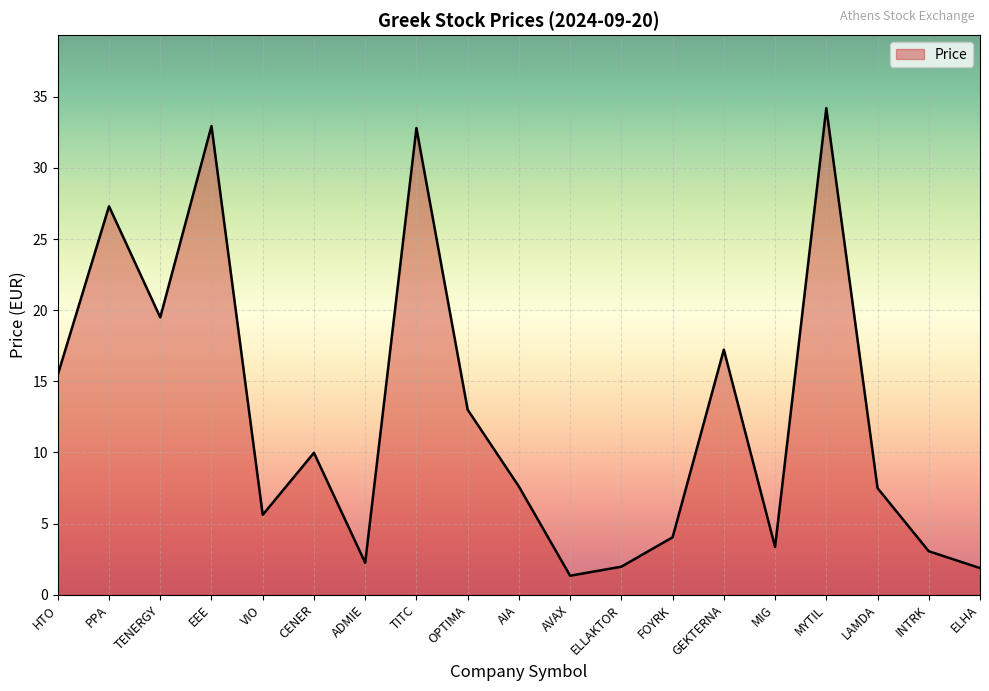

Where does the data first go above 7?

HTO